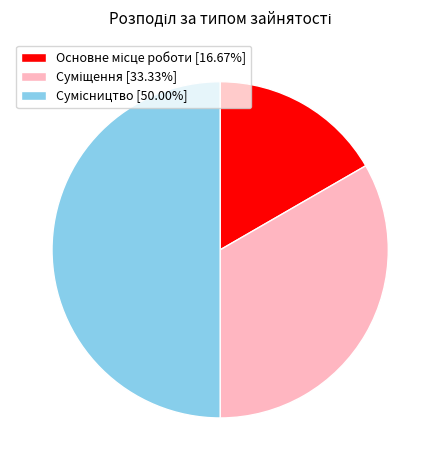

What portion of the pie excludes Основне місце роботи?

83.3%